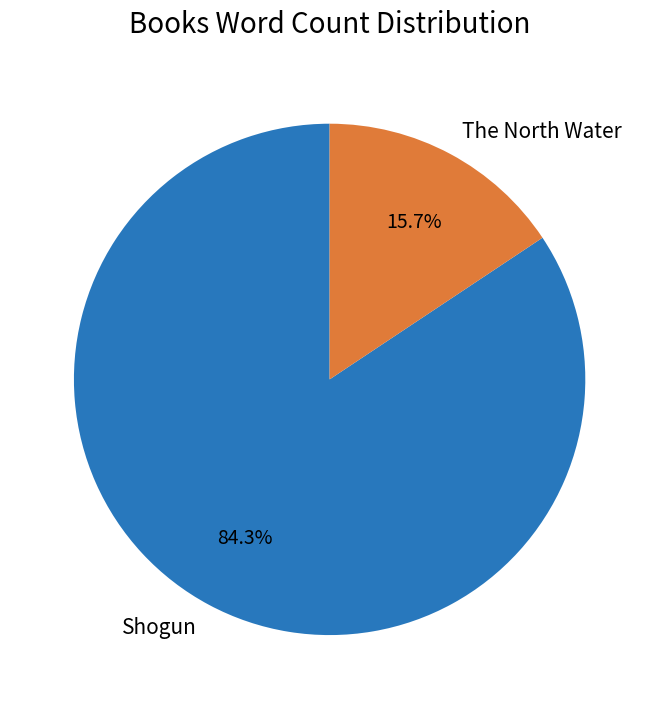

How many segments does this pie chart have?

2